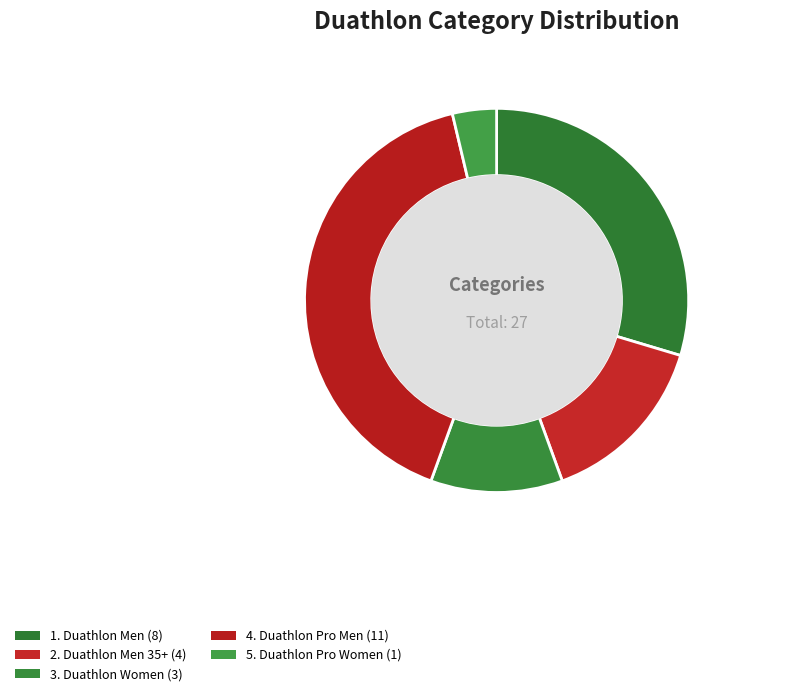

To the nearest percent, what percentage of the pie is 2. Duathlon Men 35+?

15%